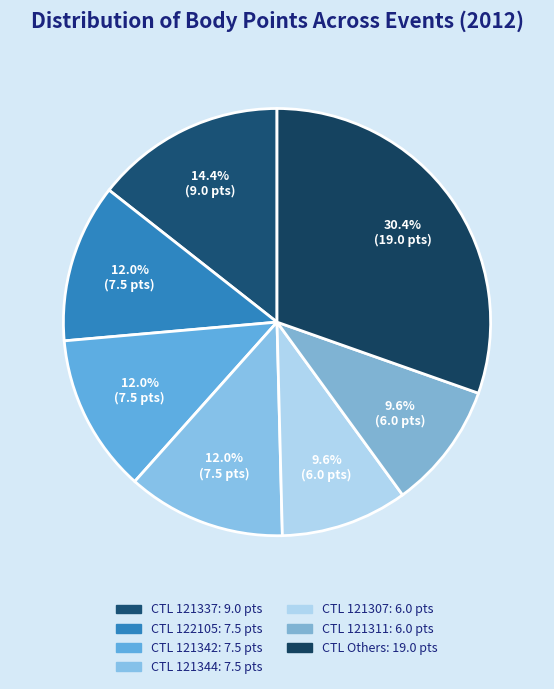

Is there any slice that represents more than half of the pie?

No